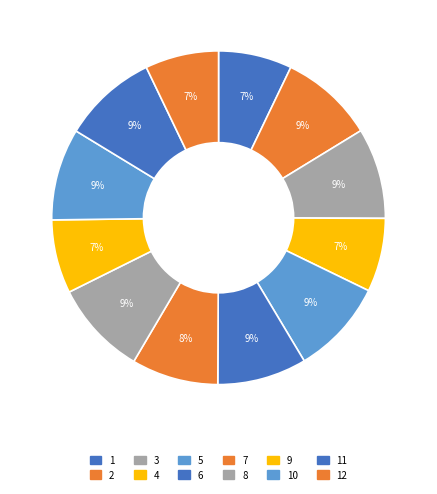

Is there any slice that represents more than half of the pie?

No